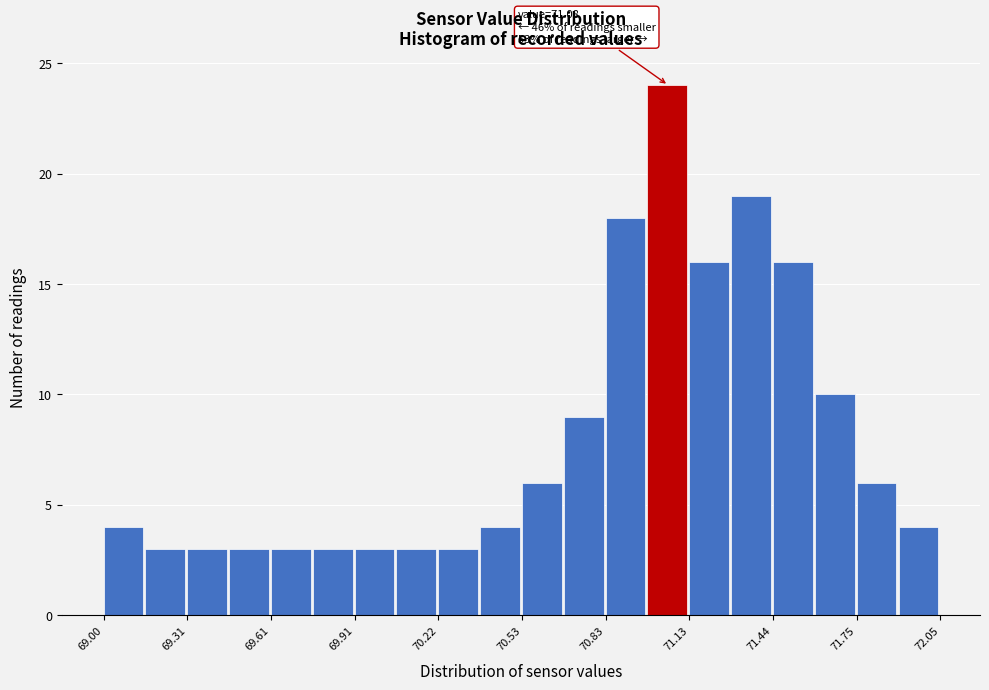

Read against the x-axis, roughly where is the centre of the tallest bar?

71.05